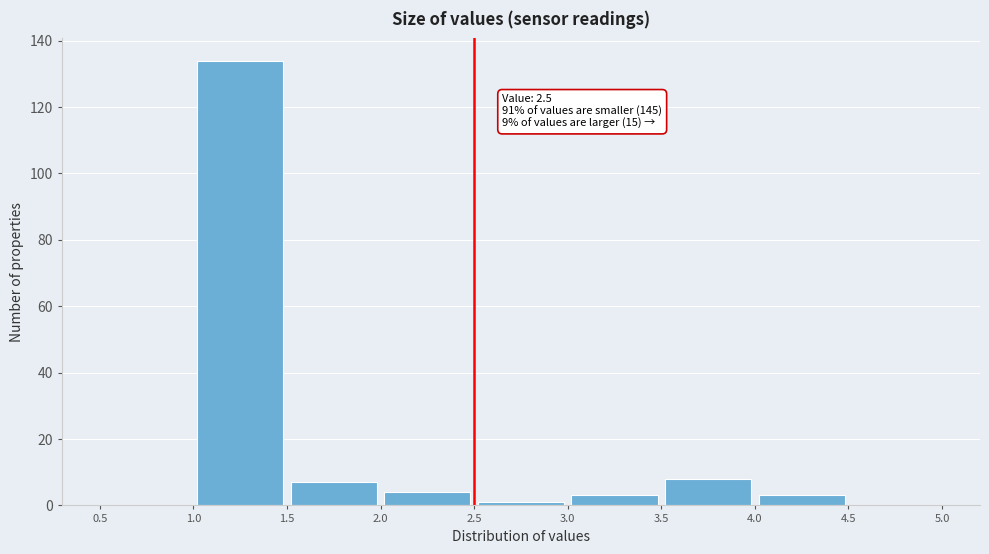

Over which range of the x-axis is the bar tallest?

1.0 to 1.5